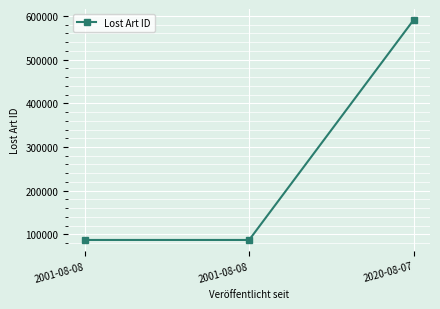

What is the maximum value shown in the chart?

590732